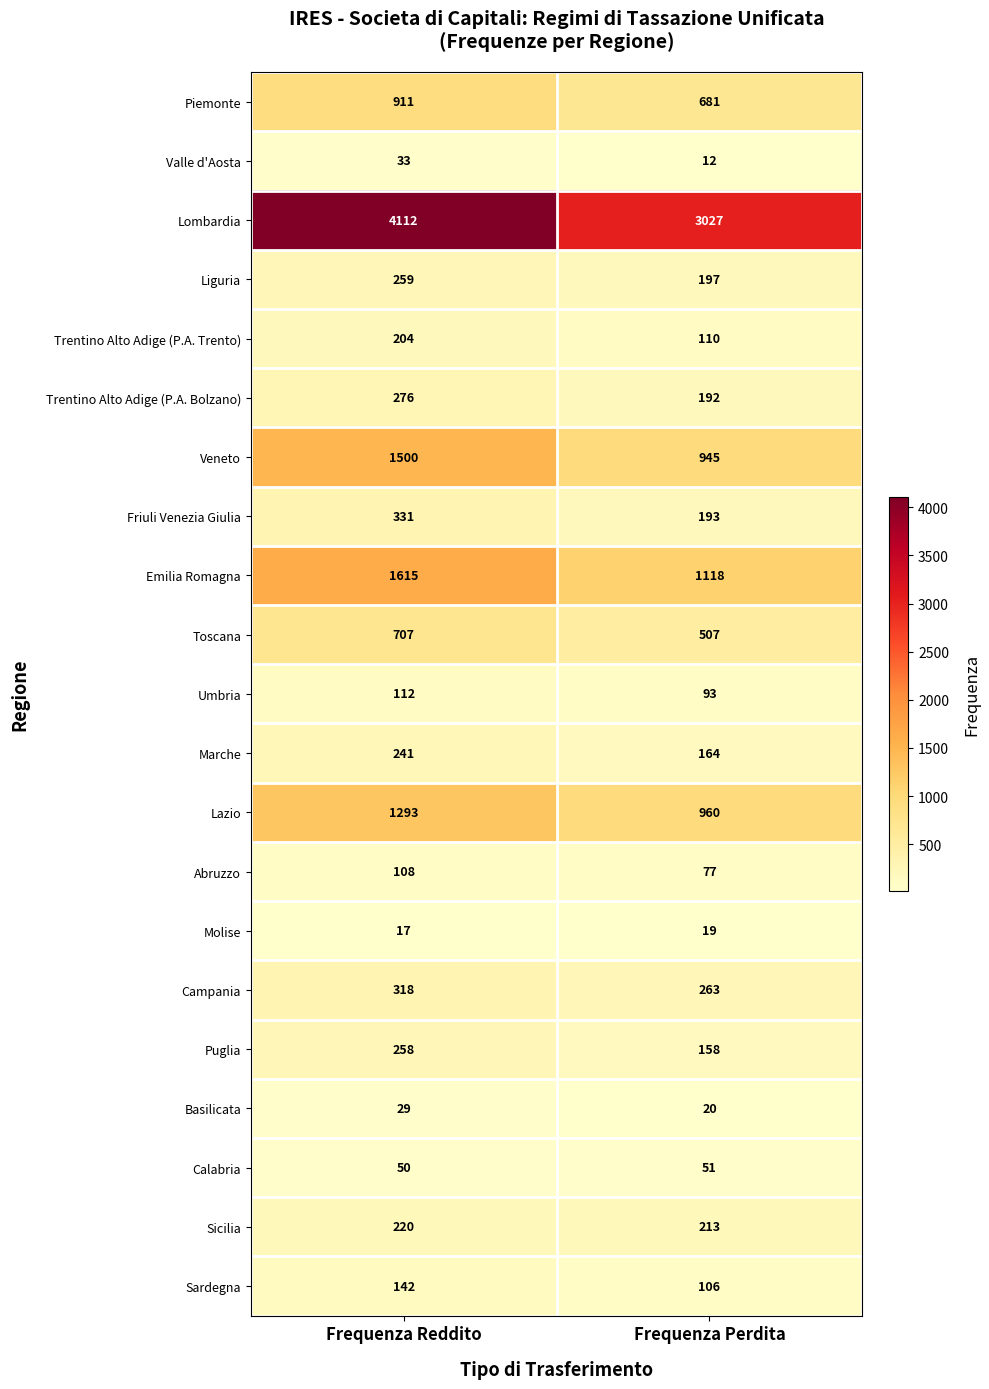

Is it true that Sardegna equals 106 at Frequenza Perdita?

True